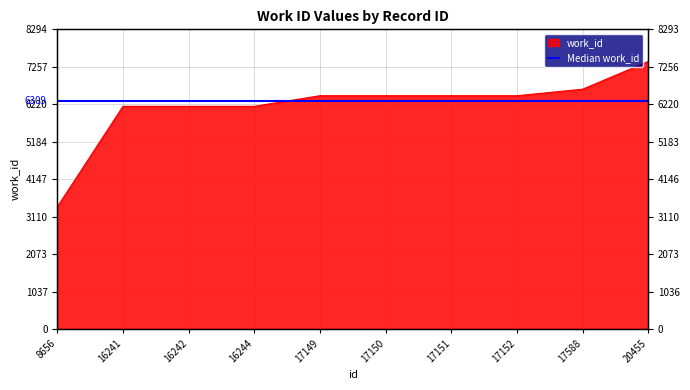

What is the change in value from 16242 to 17152?

+294